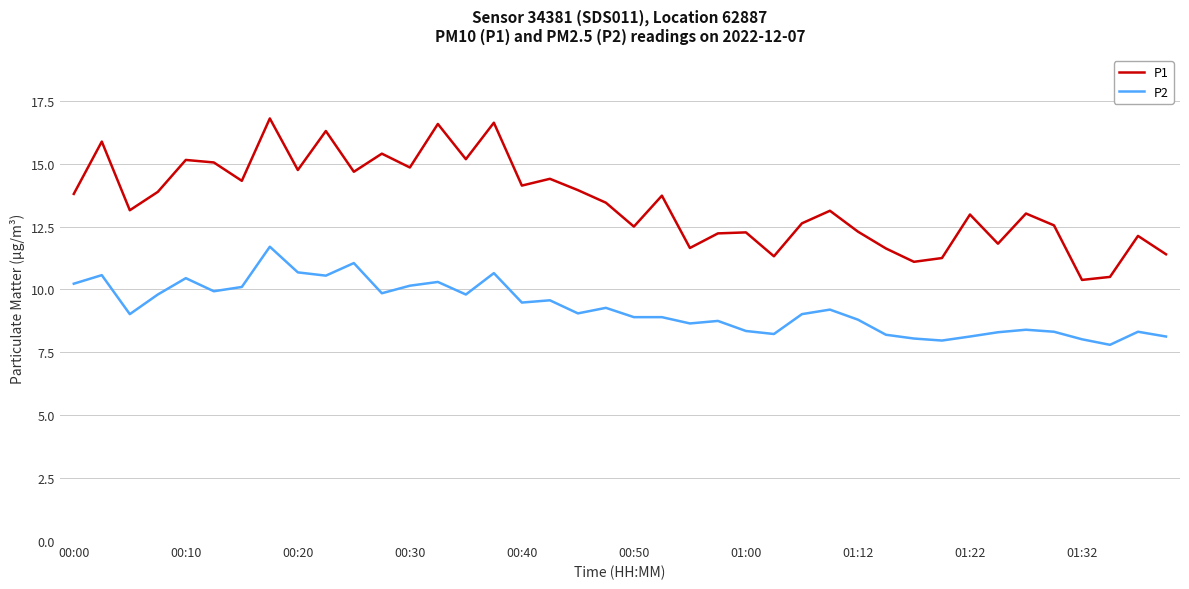

How many lines are shown in the chart?

2